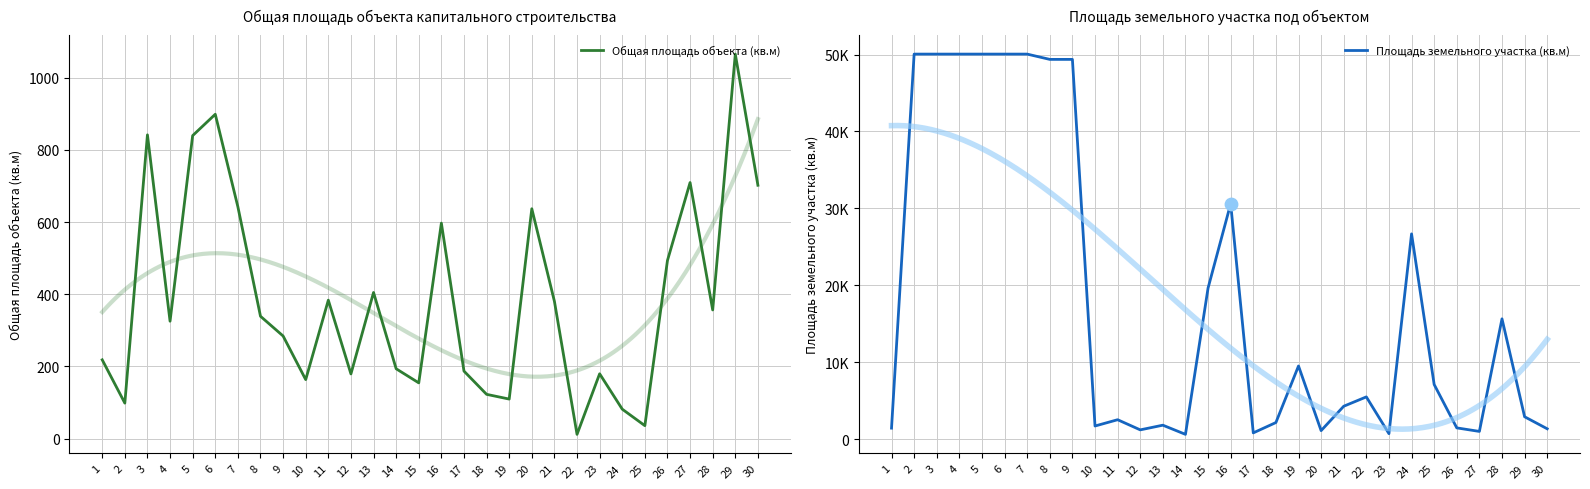

Which series has the largest Y range (max minus min)?

Площадь земельного участка (кв.м)